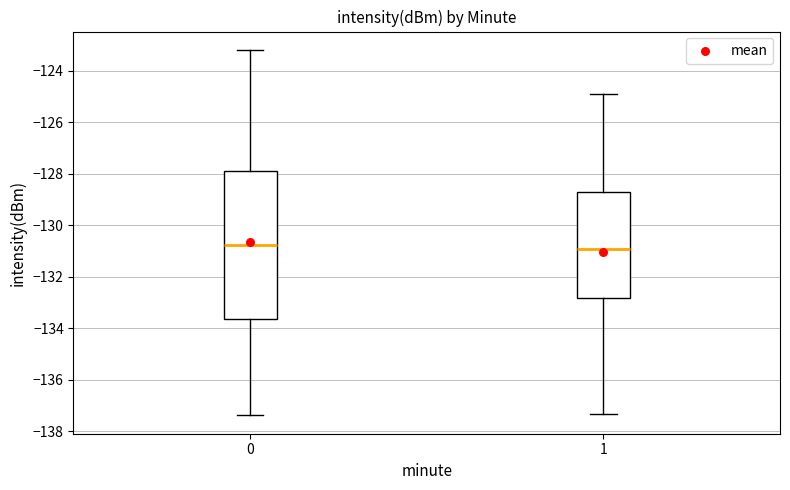

Reading left to right, read every box against the y-axis: the position of its median line, the range the box covers, and the ends of its whiskers. The values are not printed on the chart, so give them approximately, as read against the axis.

0: median -130.8, box -133.6 to -127.8, whiskers -137.4 to -123.2
1: median -131.0, box -132.8 to -128.8, whiskers -137.4 to -124.8